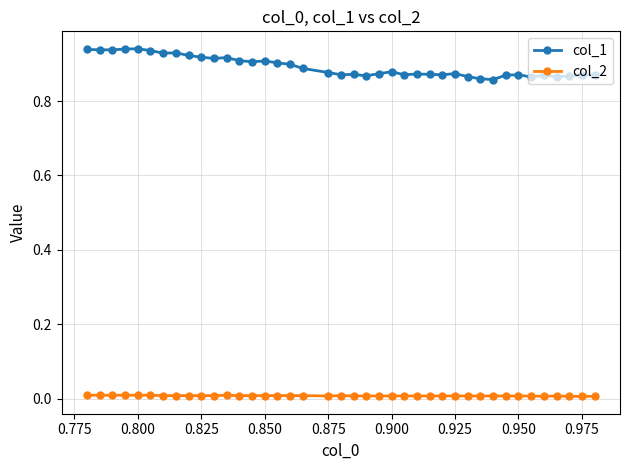

Which series has the widest spread of values?

col_1